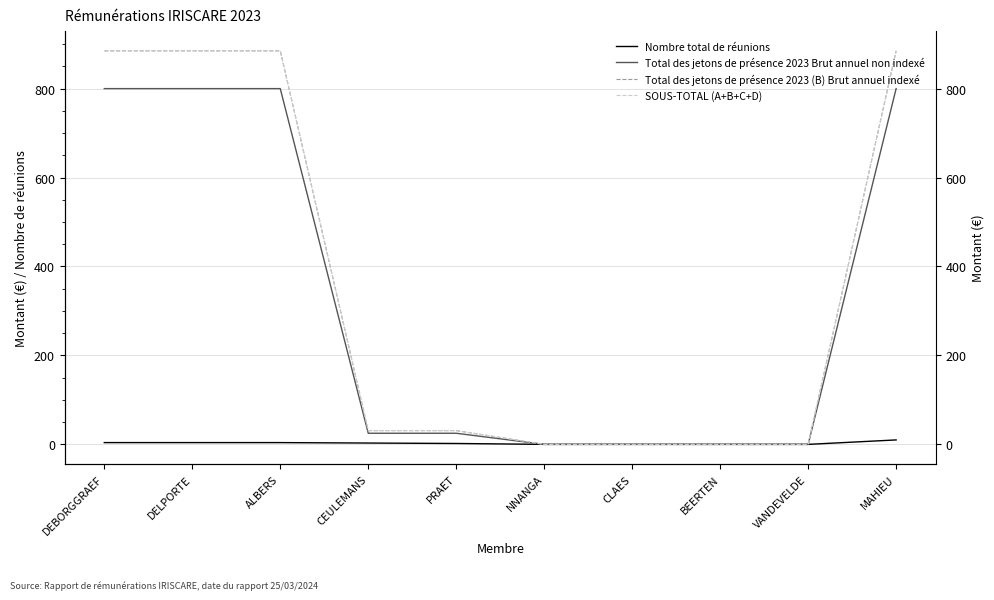

Reading right to left, extract all data points from this chart.

Nombre total de réunions: 10.0	0.0	0.0	0.0	0.0	2.0	3.0	4.0	4.0	4.0
Total des jetons de présence 2023 Brut annuel non indexé: 800.0	0.0	0.0	0.0	0.0	25.0	25.0	800.0	800.0	800.0
Total des jetons de présence 2023 (B) Brut annuel indexé: 885.0	0.0	0.0	0.0	0.0	31.0	31.0	885.0	885.0	885.0
SOUS-TOTAL (A+B+C+D): 885.0	0.0	0.0	0.0	0.0	31.0	31.0	885.0	885.0	885.0